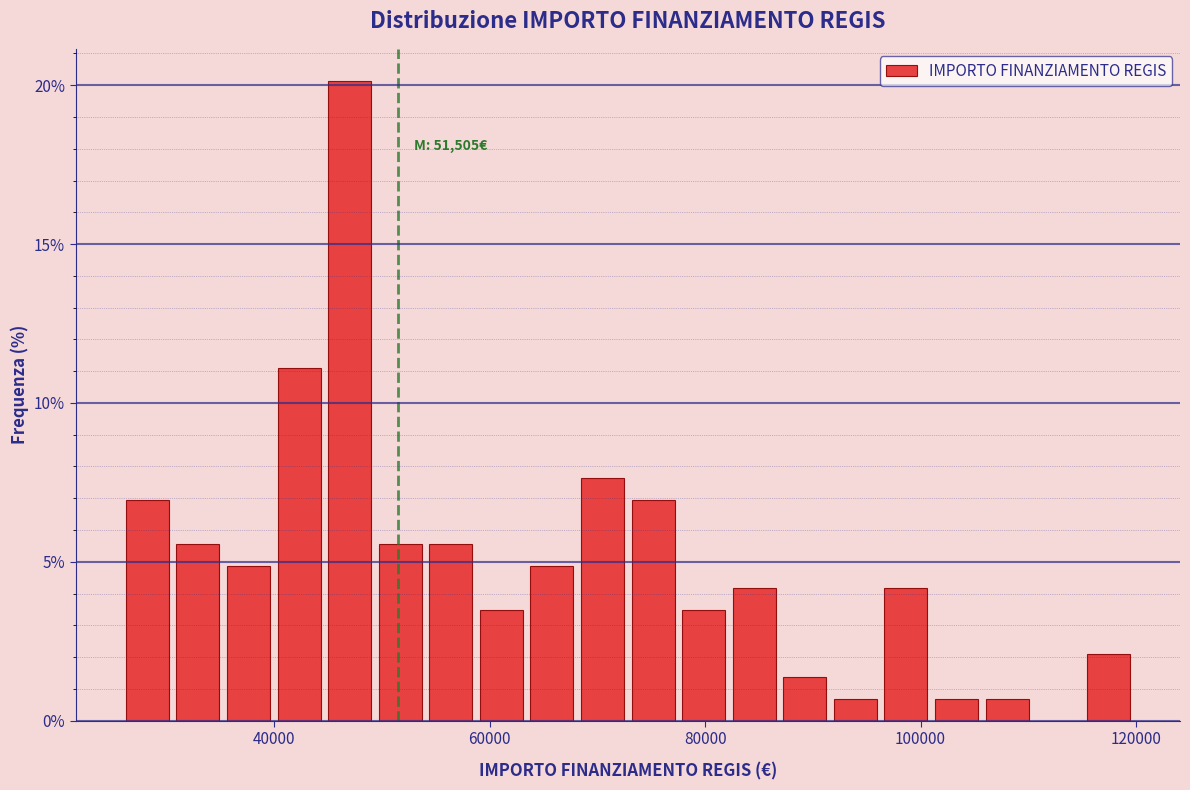

Read against the x-axis, roughly where is the centre of the tallest bar?

46000